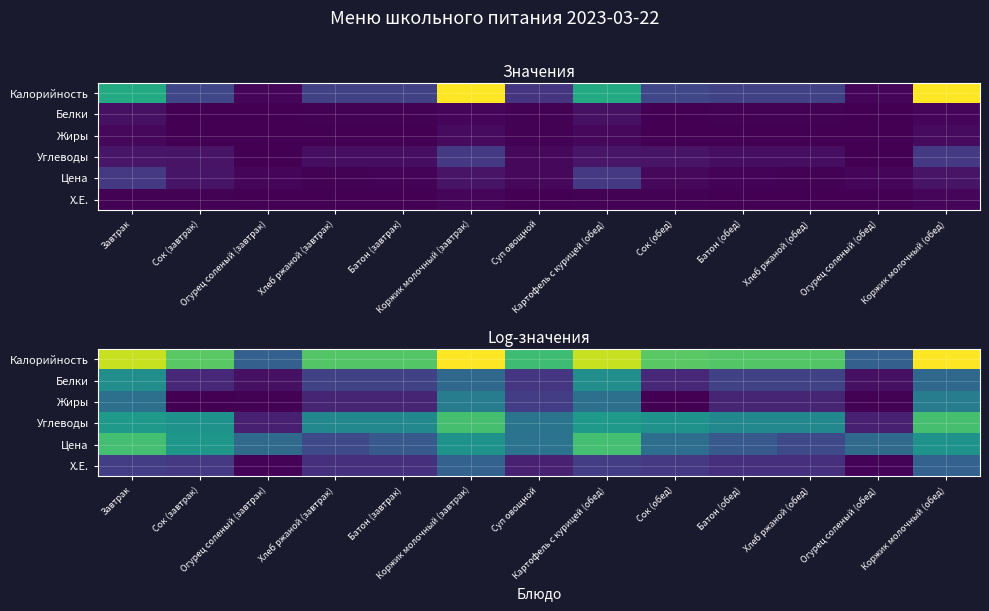

Is it true that Углеводы equals 3.1 at Сок (обед)?

True